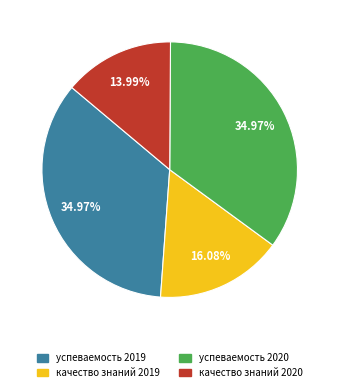

Which has a higher value, успеваемость 2019 or качество знаний 2019?

успеваемость 2019